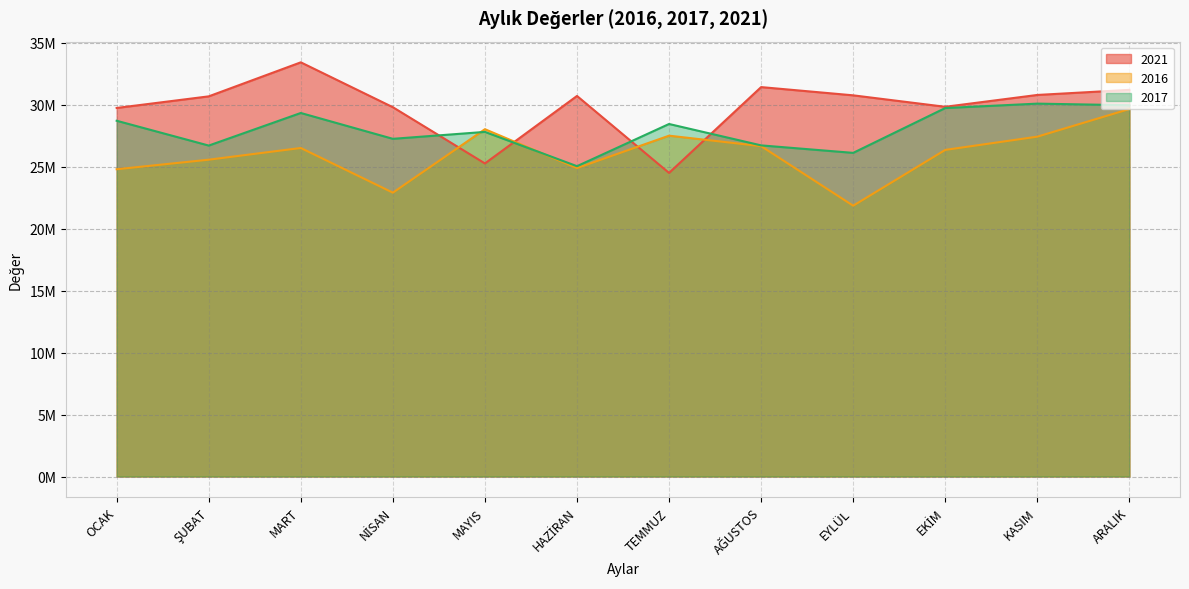

The value of 2017 at HAZİRAN is 16120188.2. True or false?

False